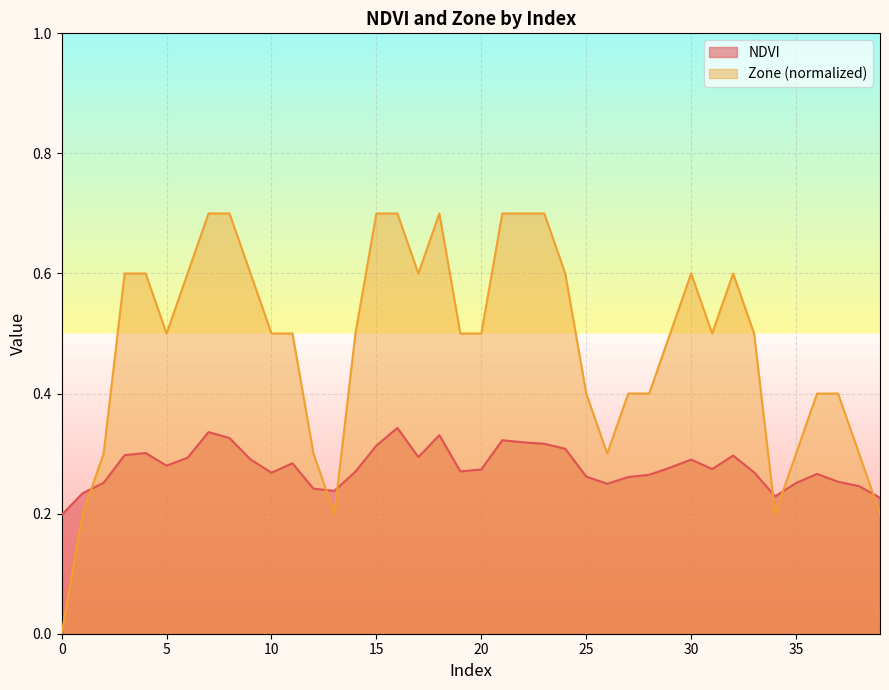

At which category does NDVI reach its first local peak?

4